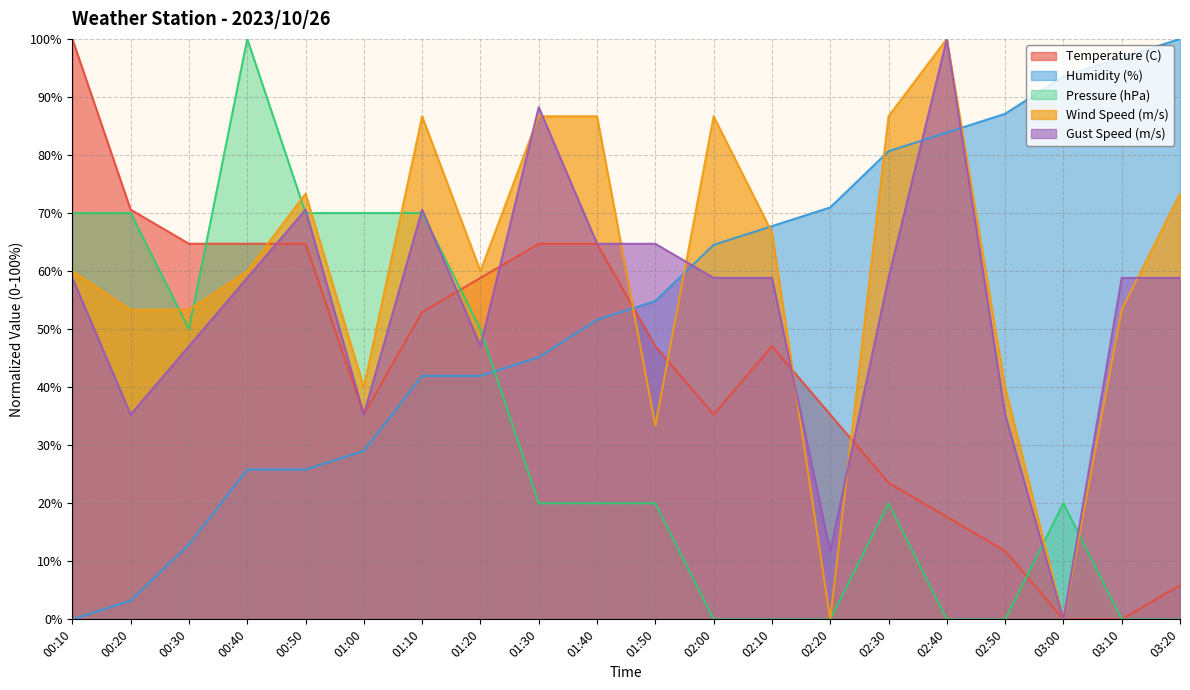

Where do Pressure (hPa) and Temperature (C) first cross each other?

00:30 and 00:40